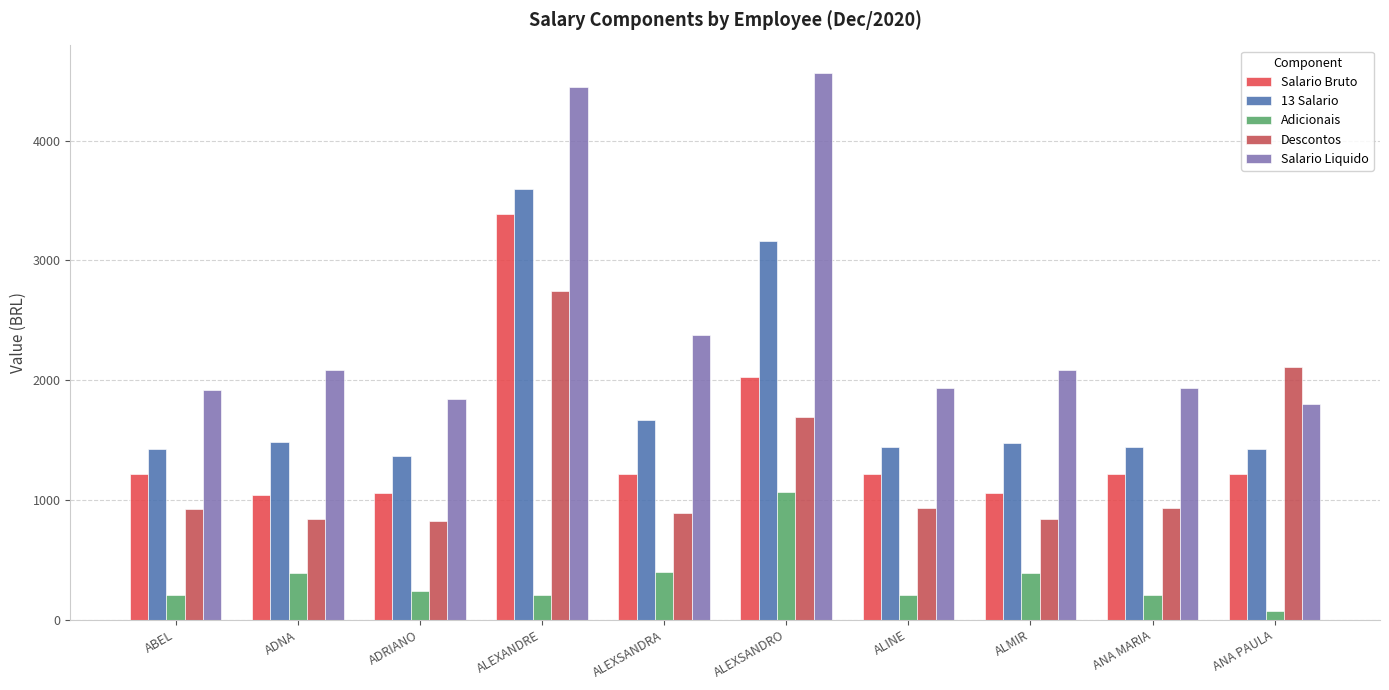

What is the average value of the Descontos series?

1273.5